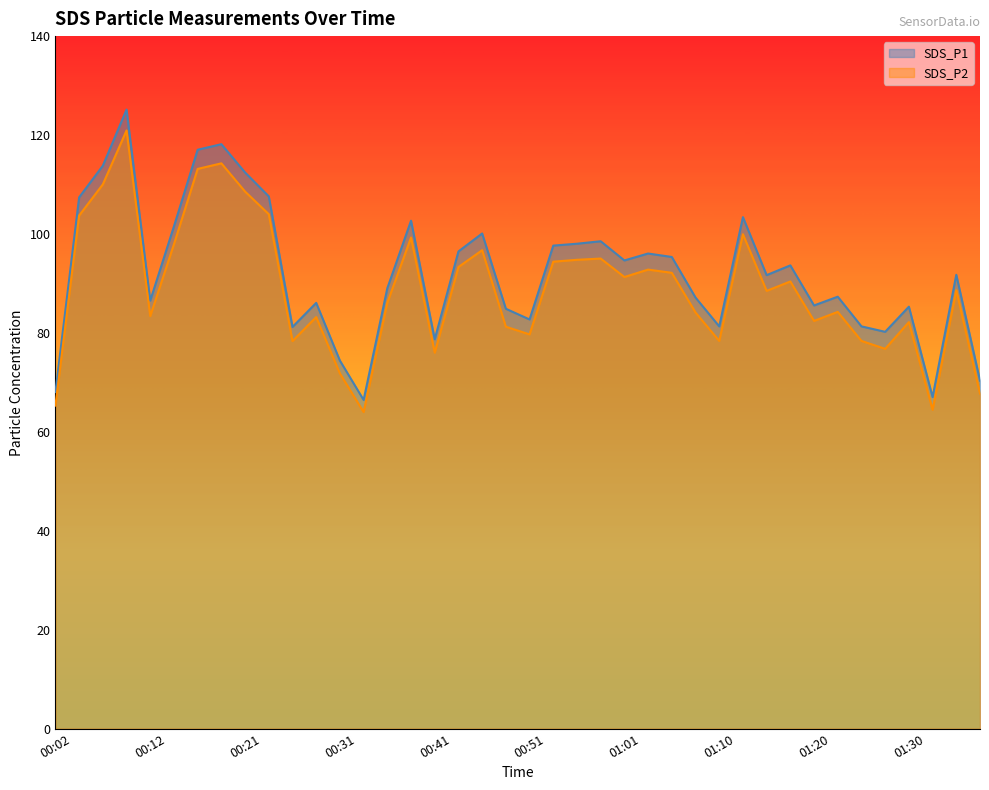

What value does the SDS_P2 series have at 01:23?

84.2